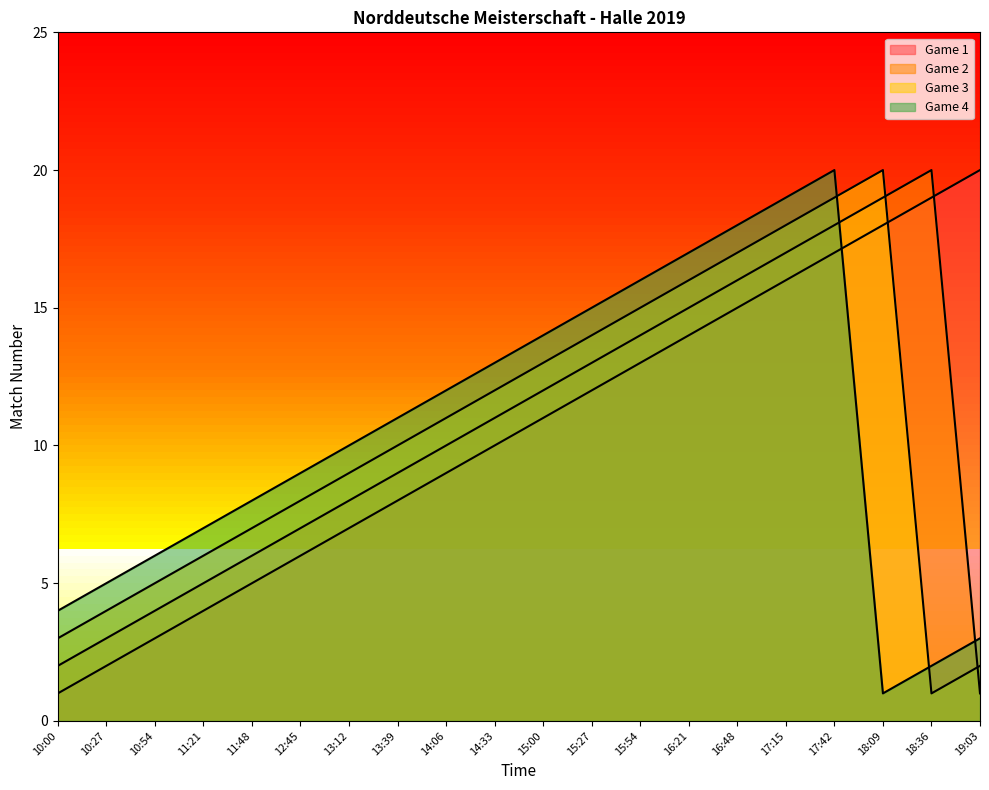

What position from the right is 14:33?

11